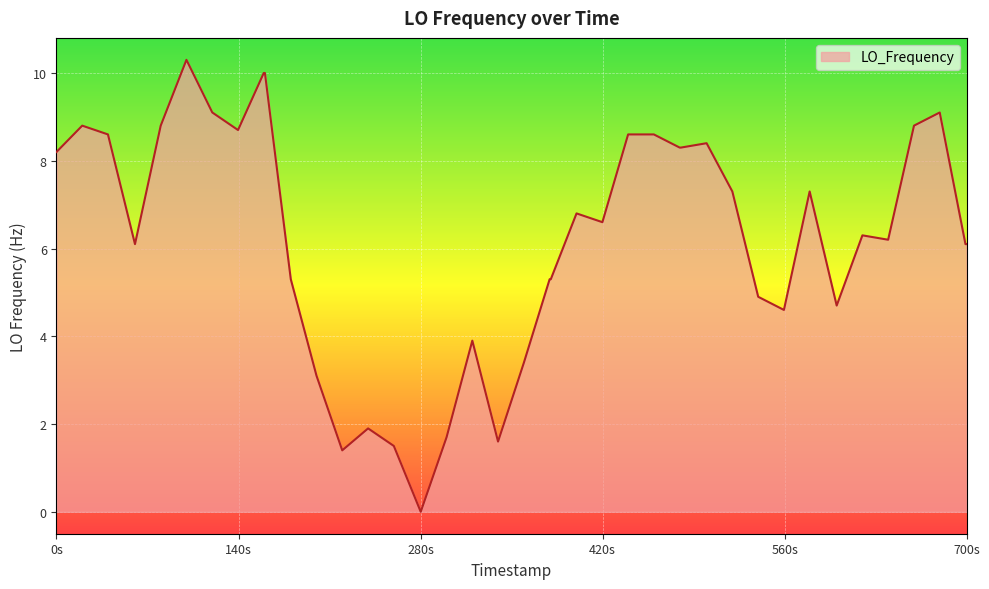

What is the maximum value shown in the chart?

10.3